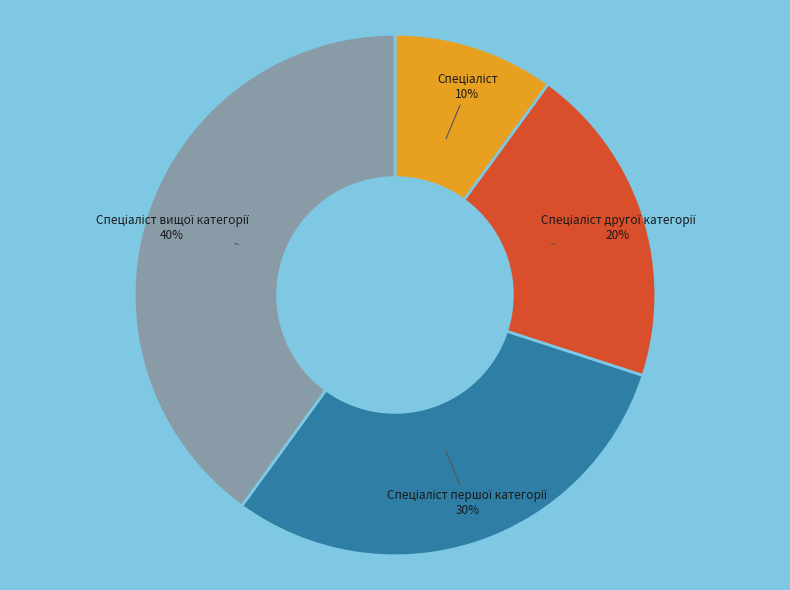

Does any single category account for the majority?

No